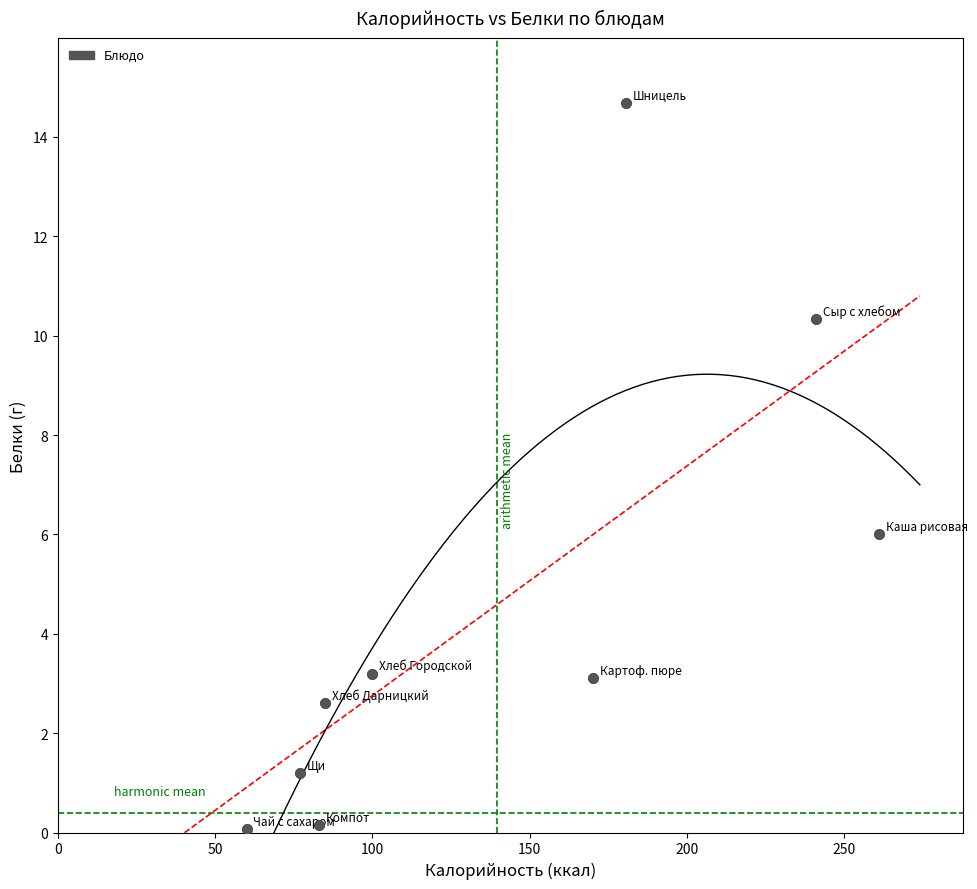

What is the range of Y values (max minus min)?

14.6